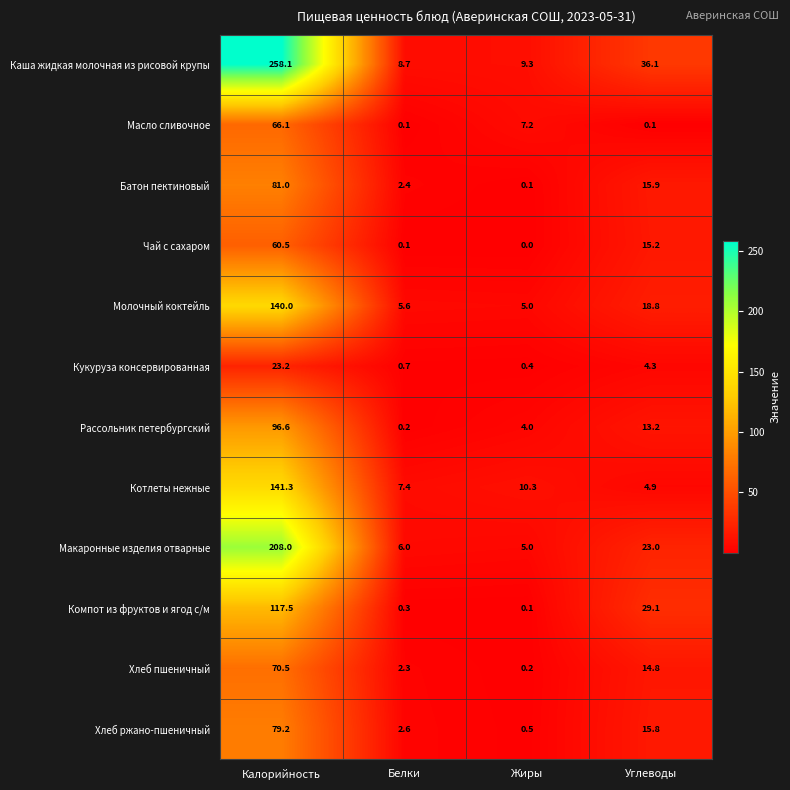

How many series are shown in this chart?

12